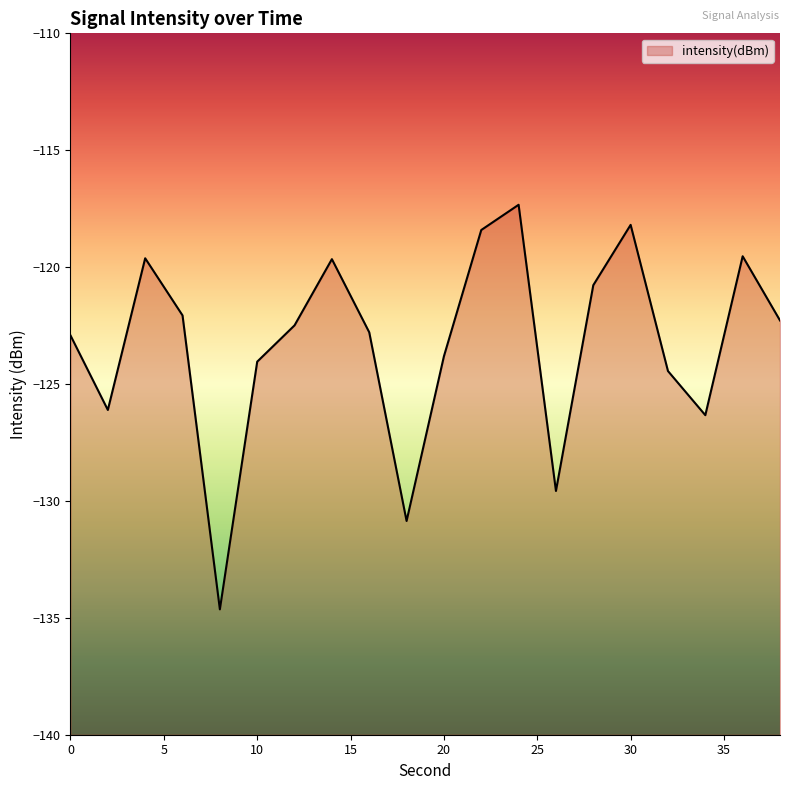

Does the chart have visible grid lines?

No